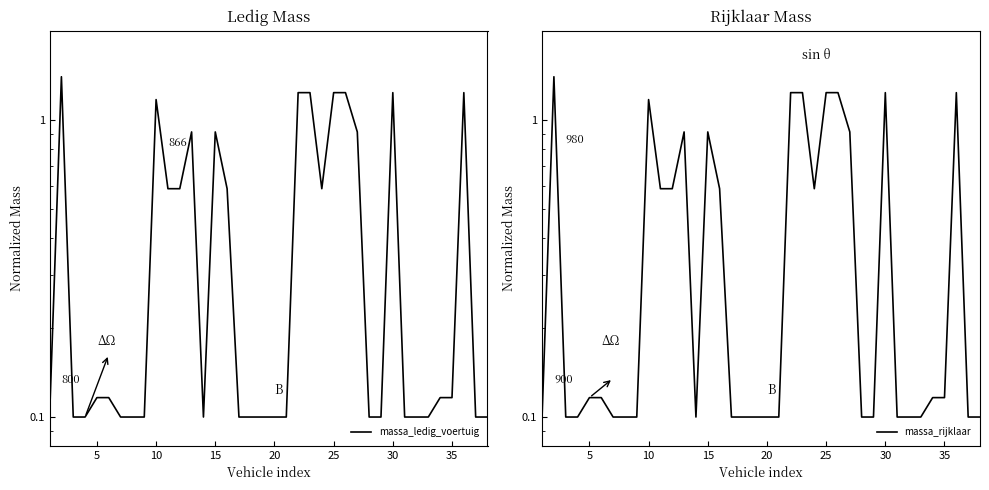

What is the value of the massa_rijklaar point at the 27th from the left?

0.9